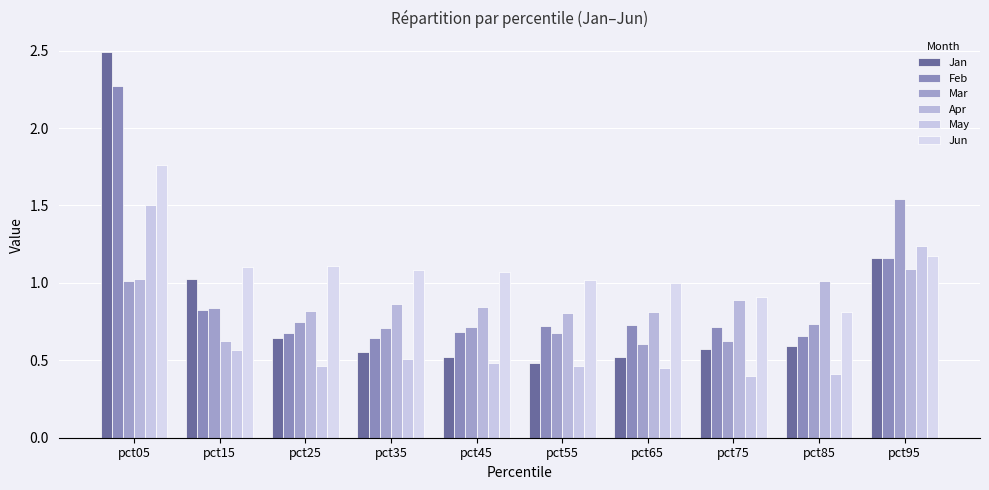

Which series has the largest total across all categories?

Jun